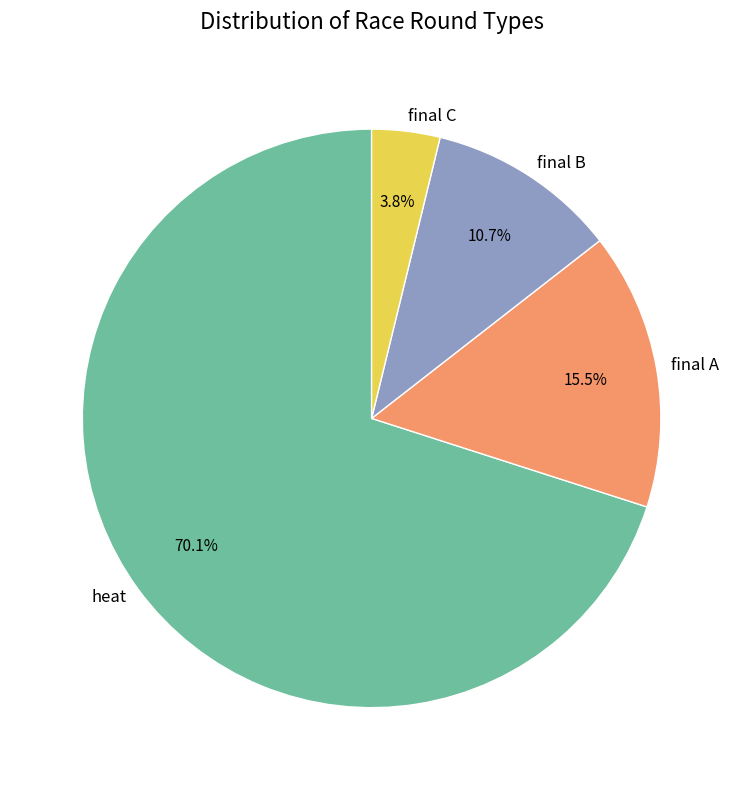

Rank the categories by value from highest to lowest.

heat, final A, final B, final C